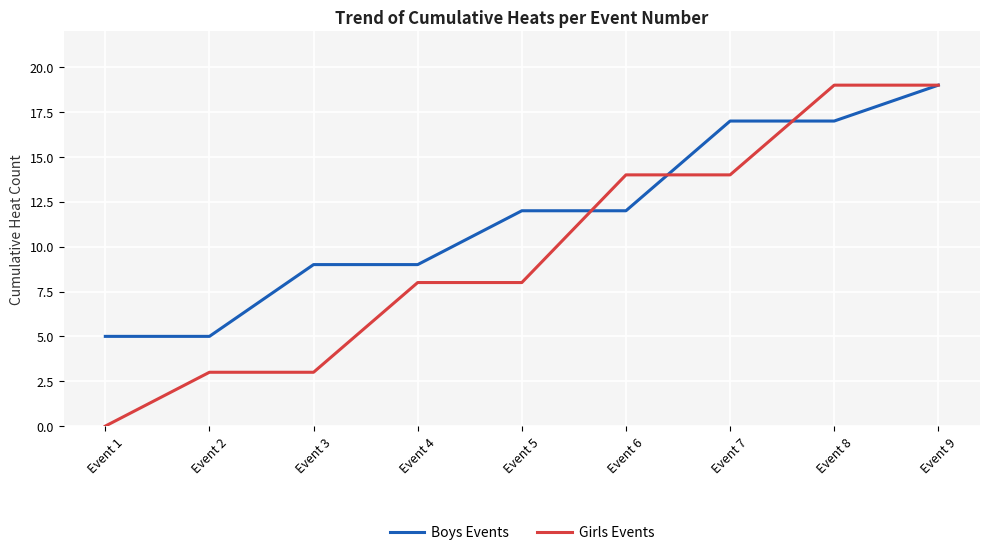

Which category has the highest value in the Boys Events series?

Event 9